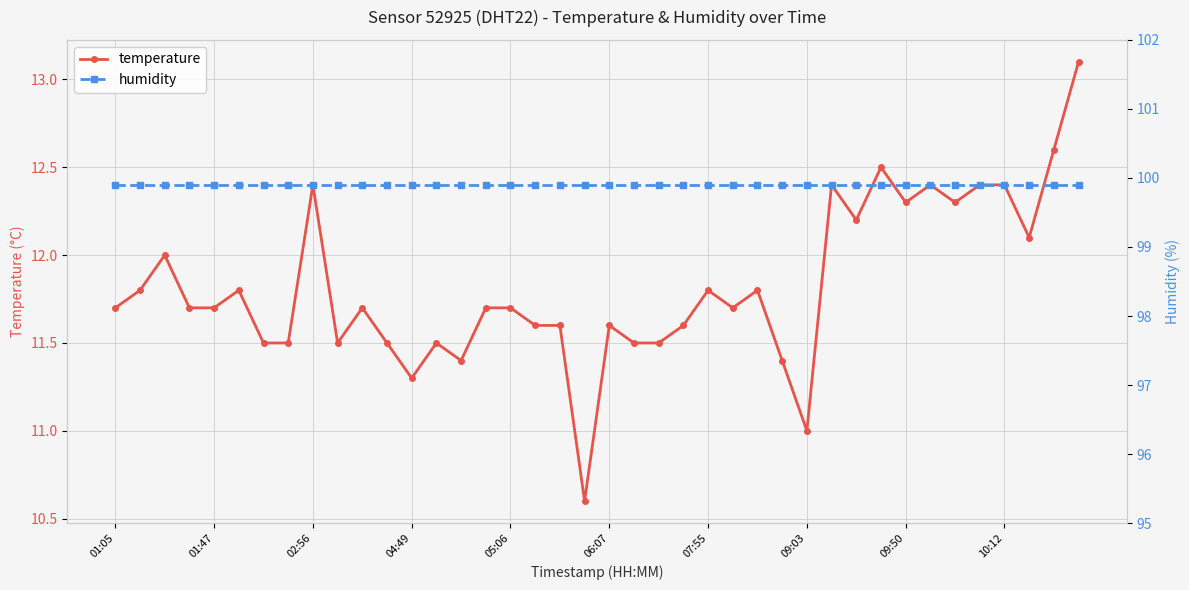

True or false: temperature has a value of 6.9 at 05:06.

False